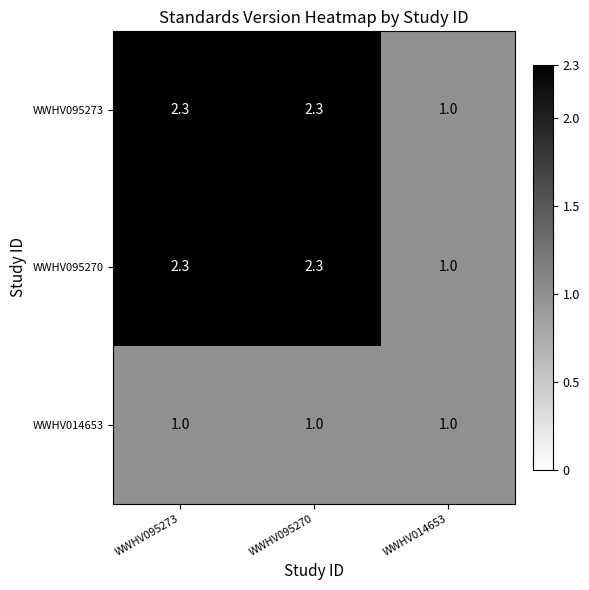

The value of WWHV095273 at WWHV095273 is 0.9. True or false?

False